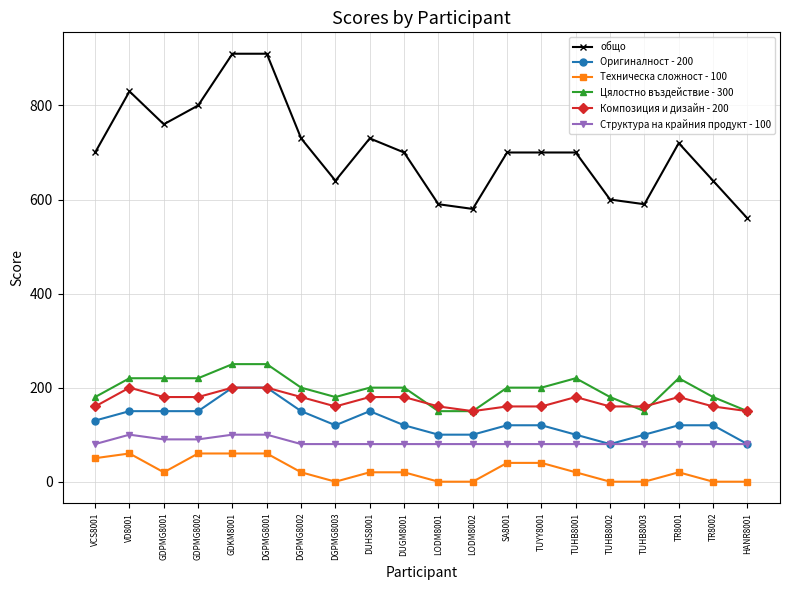

At which category does общо reach its first local peak?

VD8001